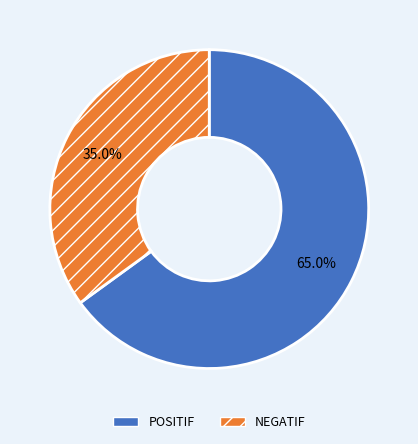

To the nearest percent, what percentage of the pie is POSITIF?

65%